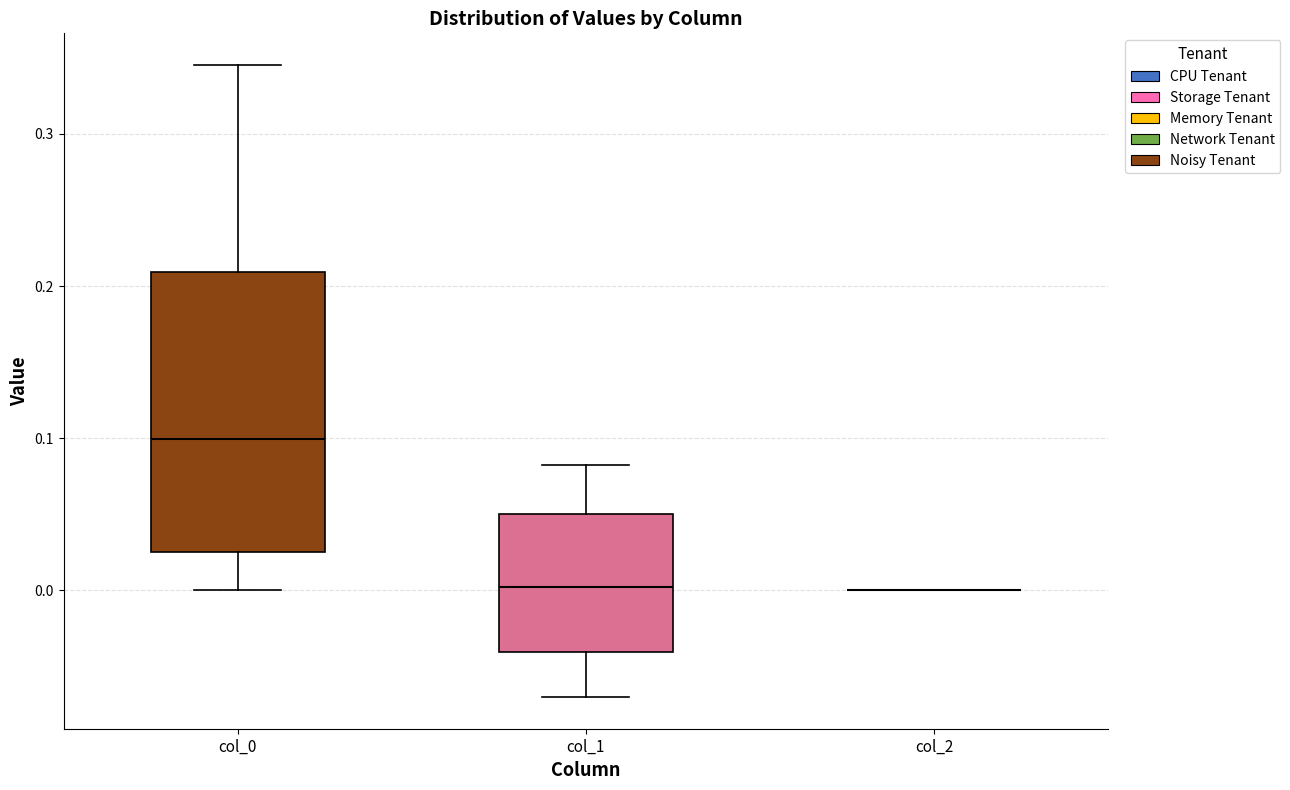

Reading left to right, transcribe this box plot: for each box, give where its median line is, the range the box spans, and where its two whiskers end, as read against the y-axis. The values are not printed on the chart, so give them approximately, as read against the axis.

col_0: median 0.10, box 0.03 to 0.21, whiskers 0.00 to 0.35
col_1: median 0.00, box -0.04 to 0.05, whiskers -0.07 to 0.08
col_2: box collapsed to a line at 0.00, whiskers 0.00 to 0.00